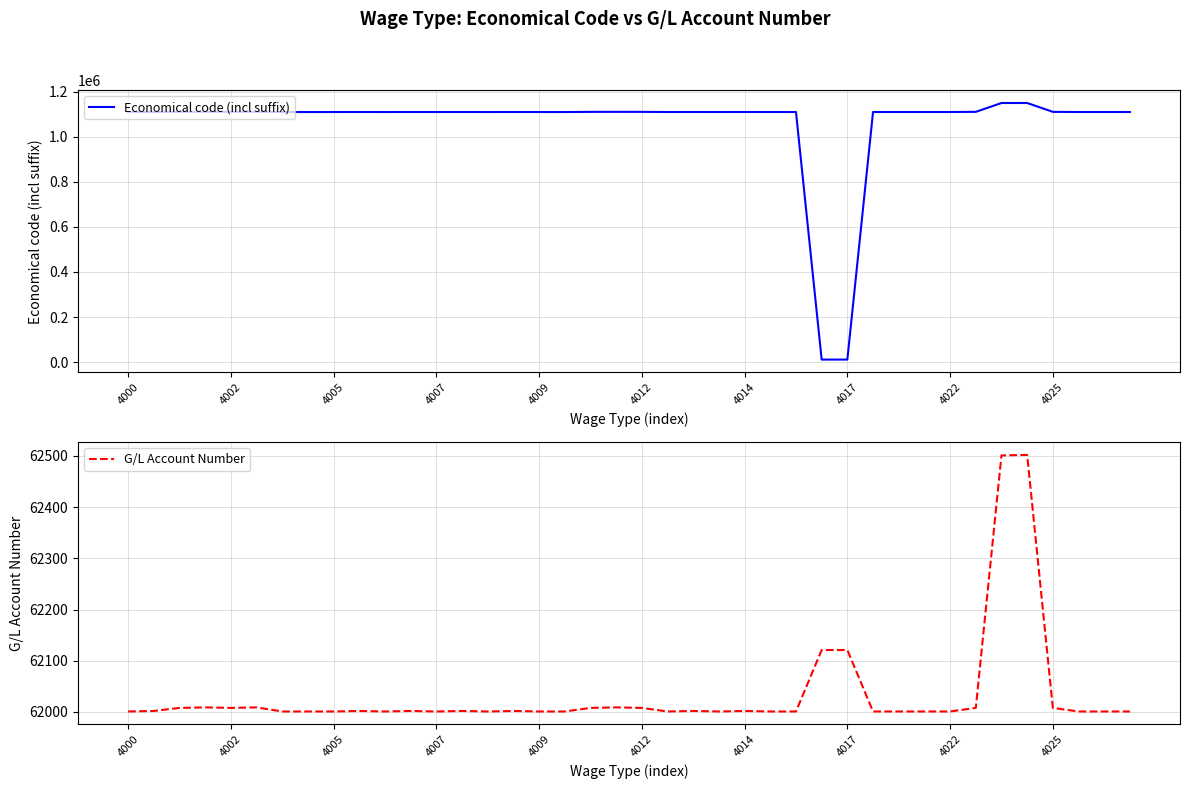

How many intersections are there between G/L Account Number and Economical code (incl suffix)?

2